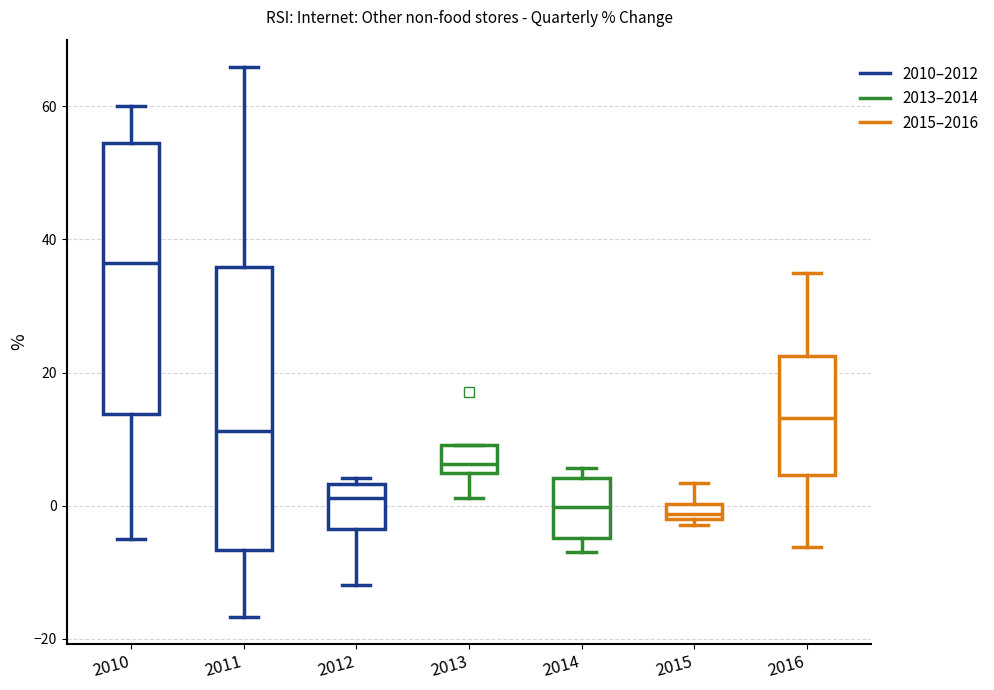

Where does the upper whisker of the box at x = 2015 end on the y-axis? The values are not printed on the chart, so give them approximately, as read against the axis.

4